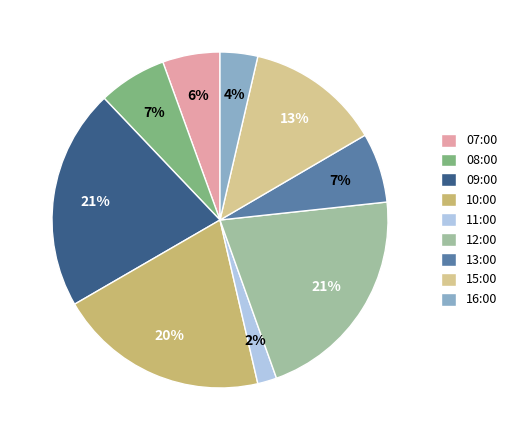

To the nearest percent, what is the combined percentage of 08:00 and 10:00?

27%